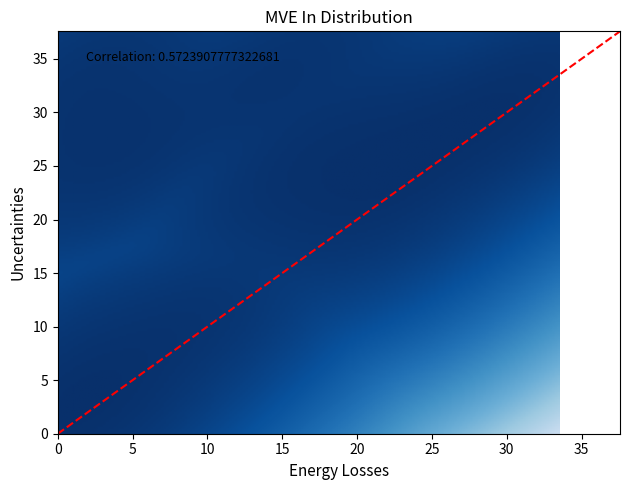

What is the difference between the maximum and minimum values?

37.6